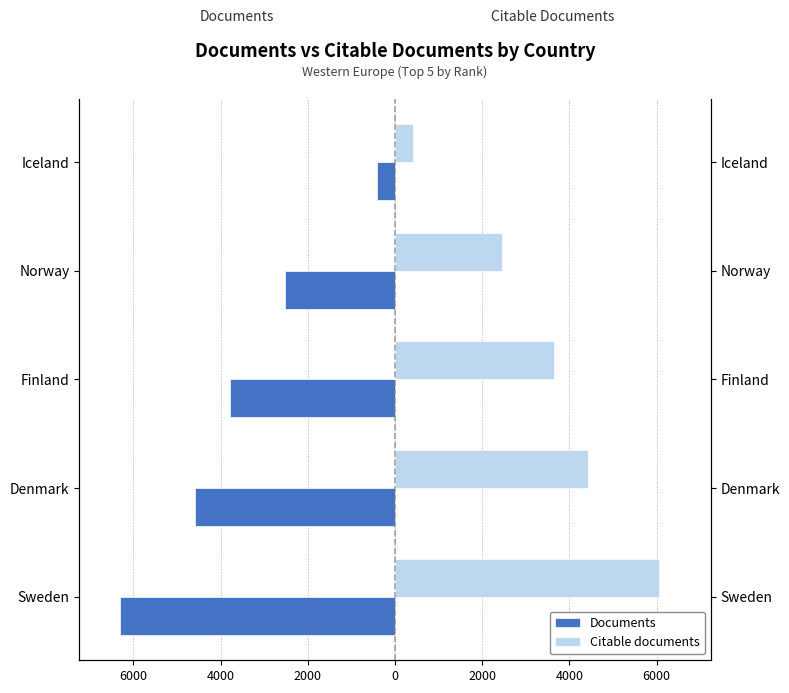

Rank the series at Sweden from lowest to highest value.

Documents, Citable documents